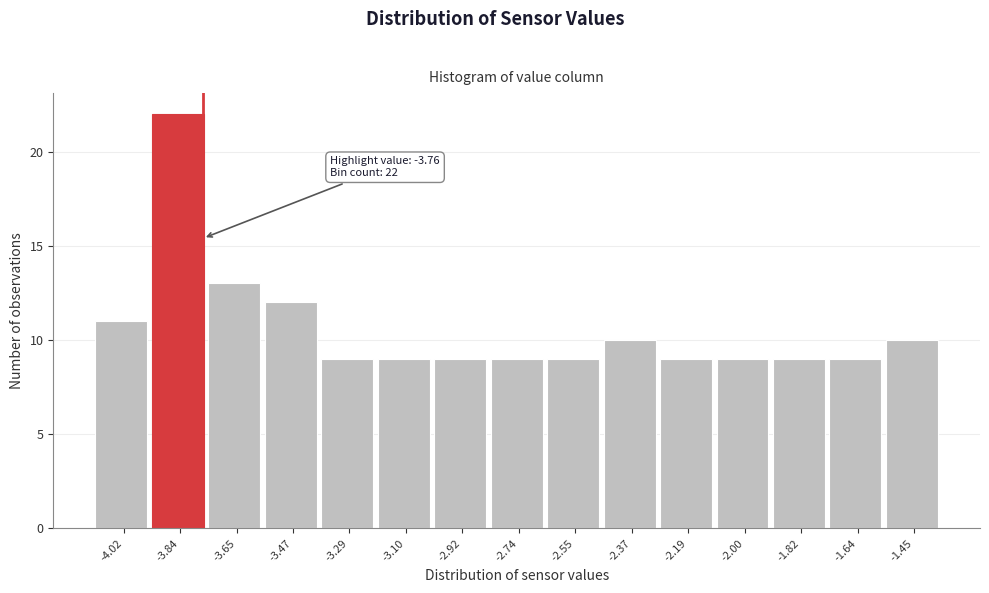

Which range on the x-axis has the tallest bar?

-3.92 to -3.74